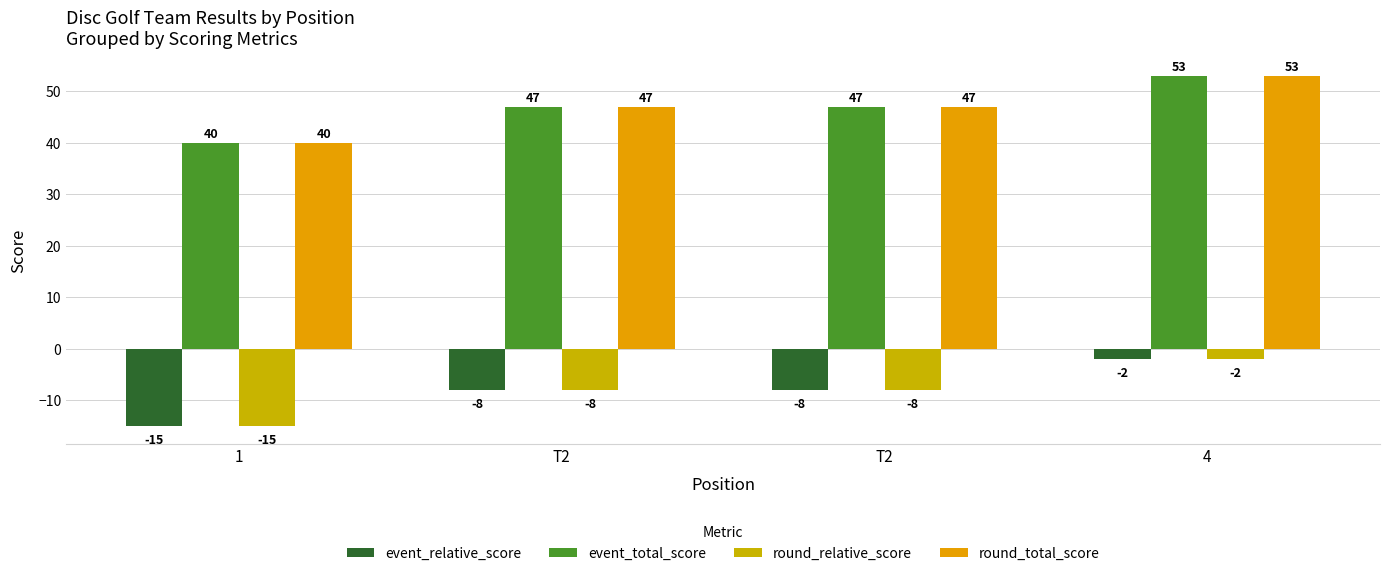

What is the total value across all series at 4?

102